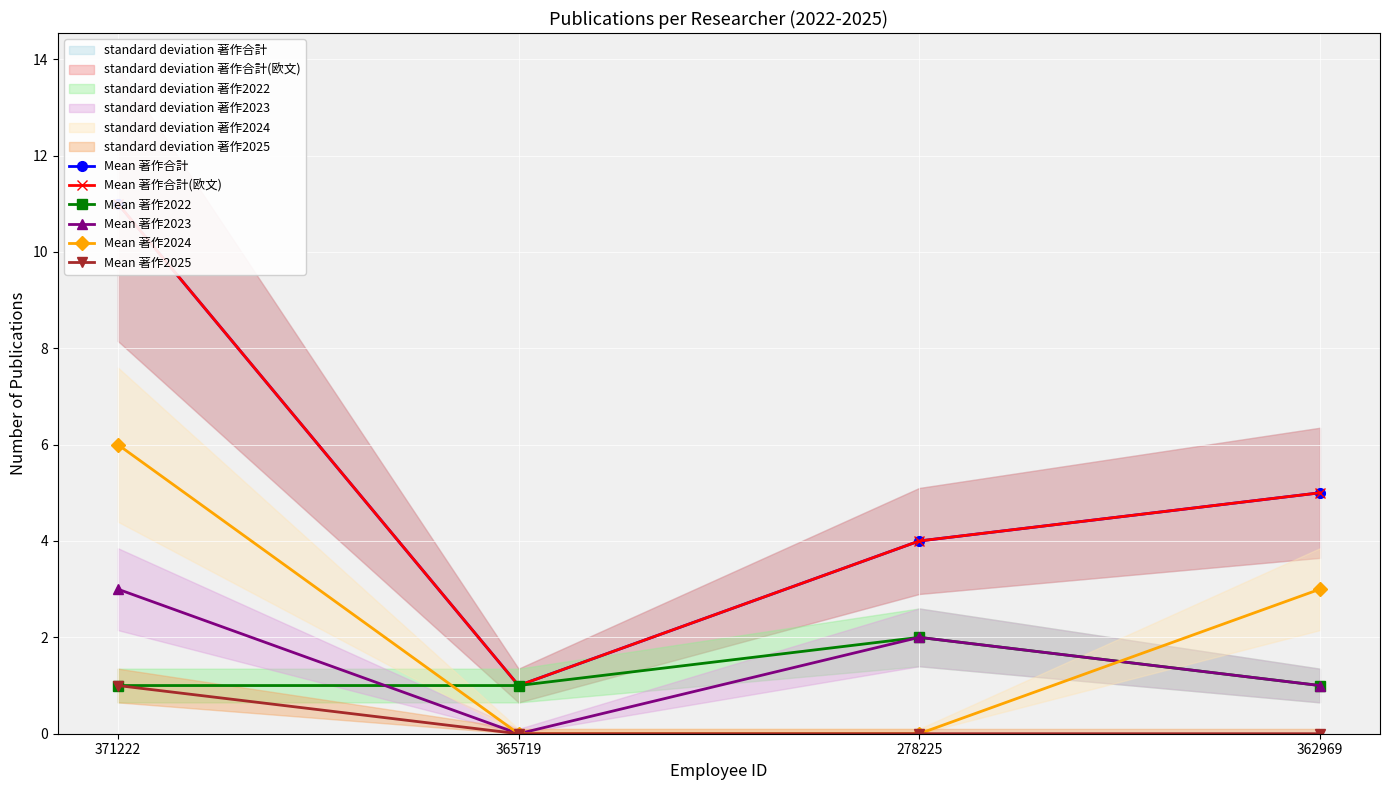

What is the average value of the Mean 著作2022 series?

1